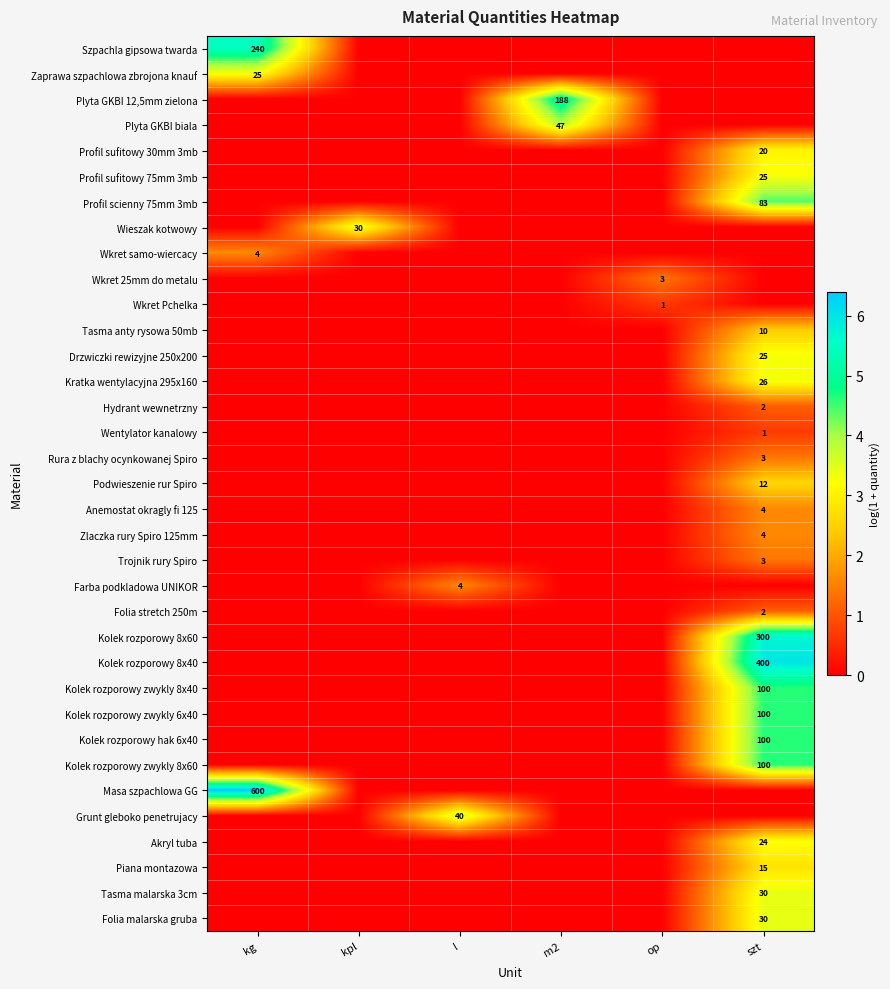

Which has a higher value, szt or l?

szt